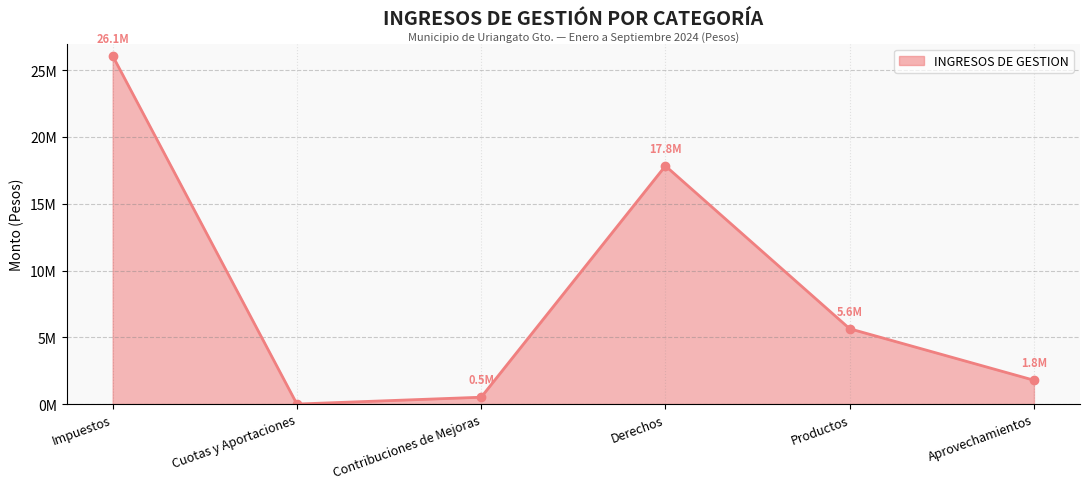

List the labels in order of value, smallest first.

Cuotas y Aportaciones, Contribuciones de Mejoras, Aprovechamientos, Productos, Derechos, Impuestos